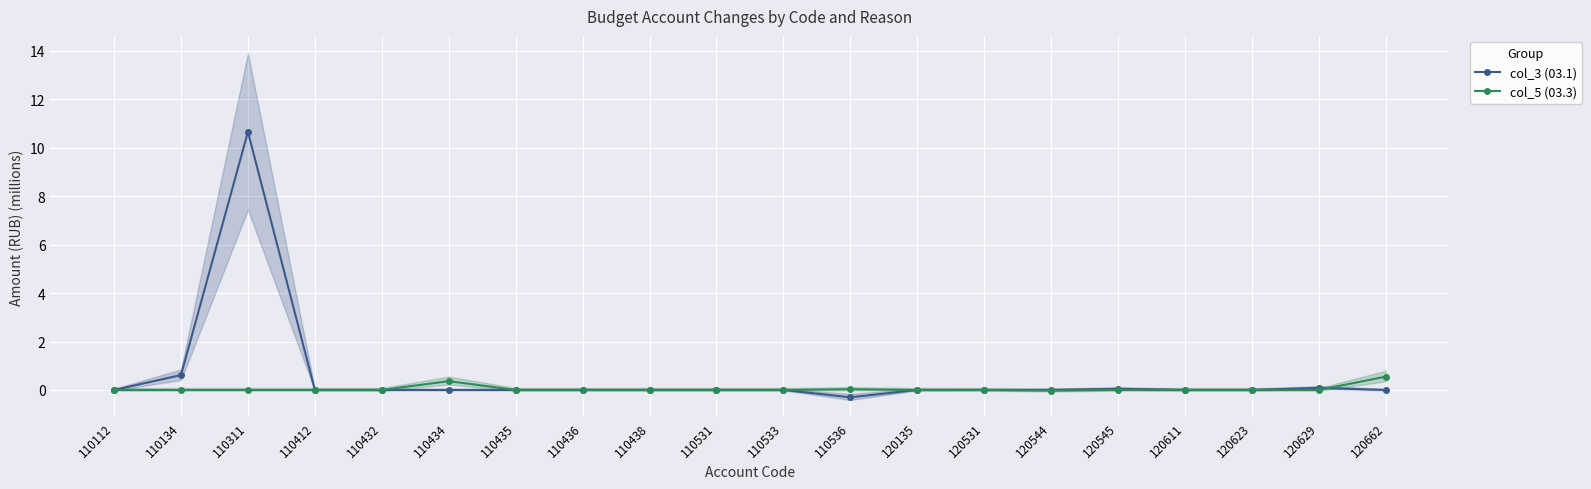

What are all the series names shown in the legend?

col_3 (03.1), col_5 (03.3)